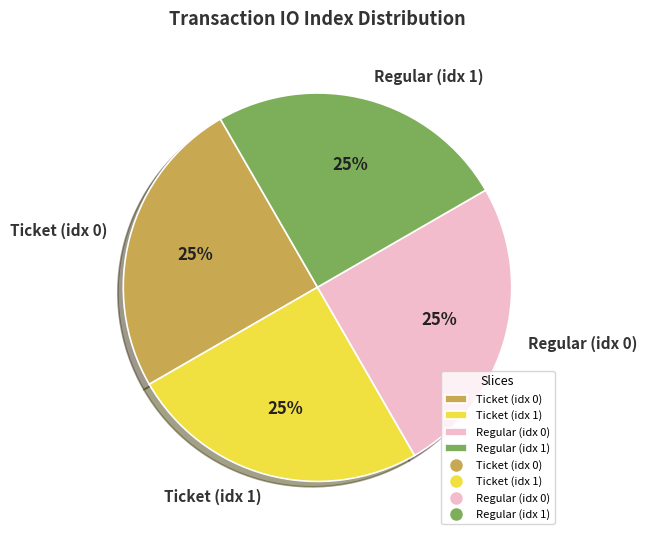

Approximately how many times larger is the value at Regular (idx 0) compared to Regular (idx 1)?

1.0